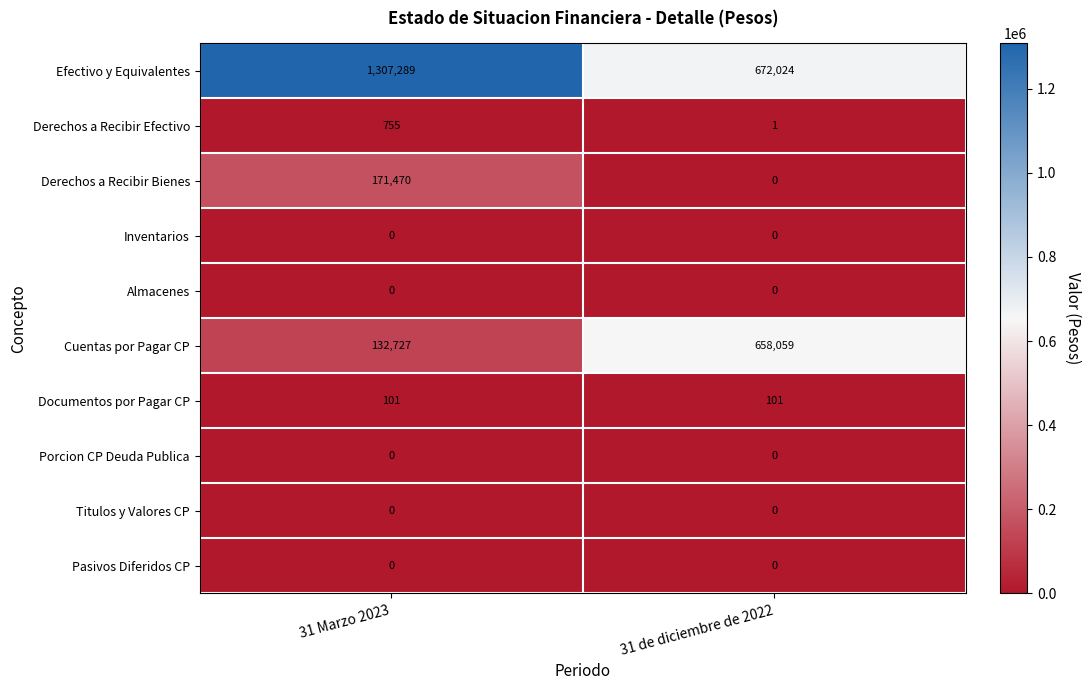

Which series has the widest spread of values?

Efectivo y Equivalentes